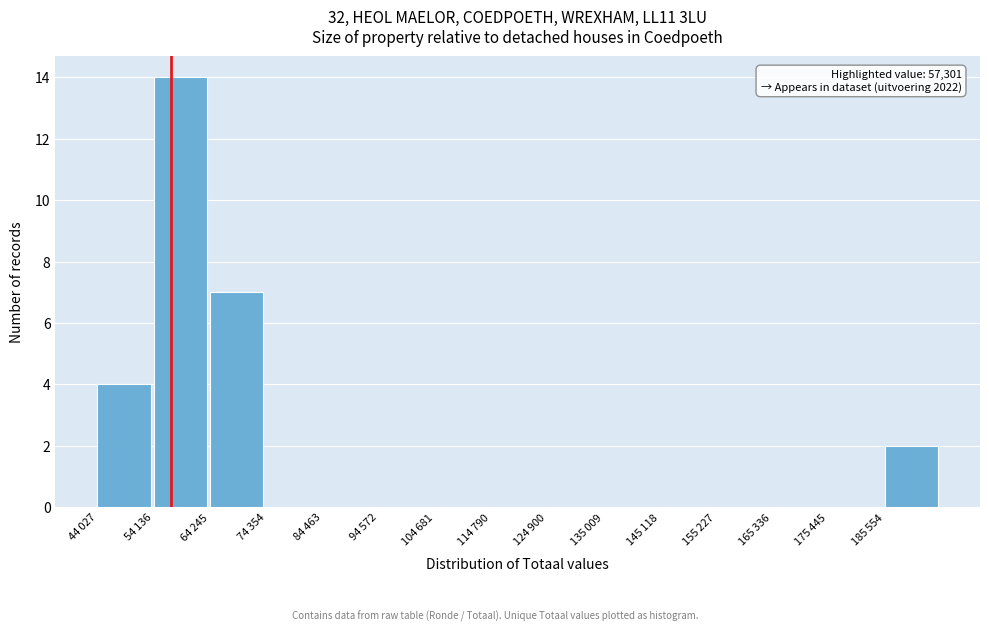

What is the greatest value displayed?

14